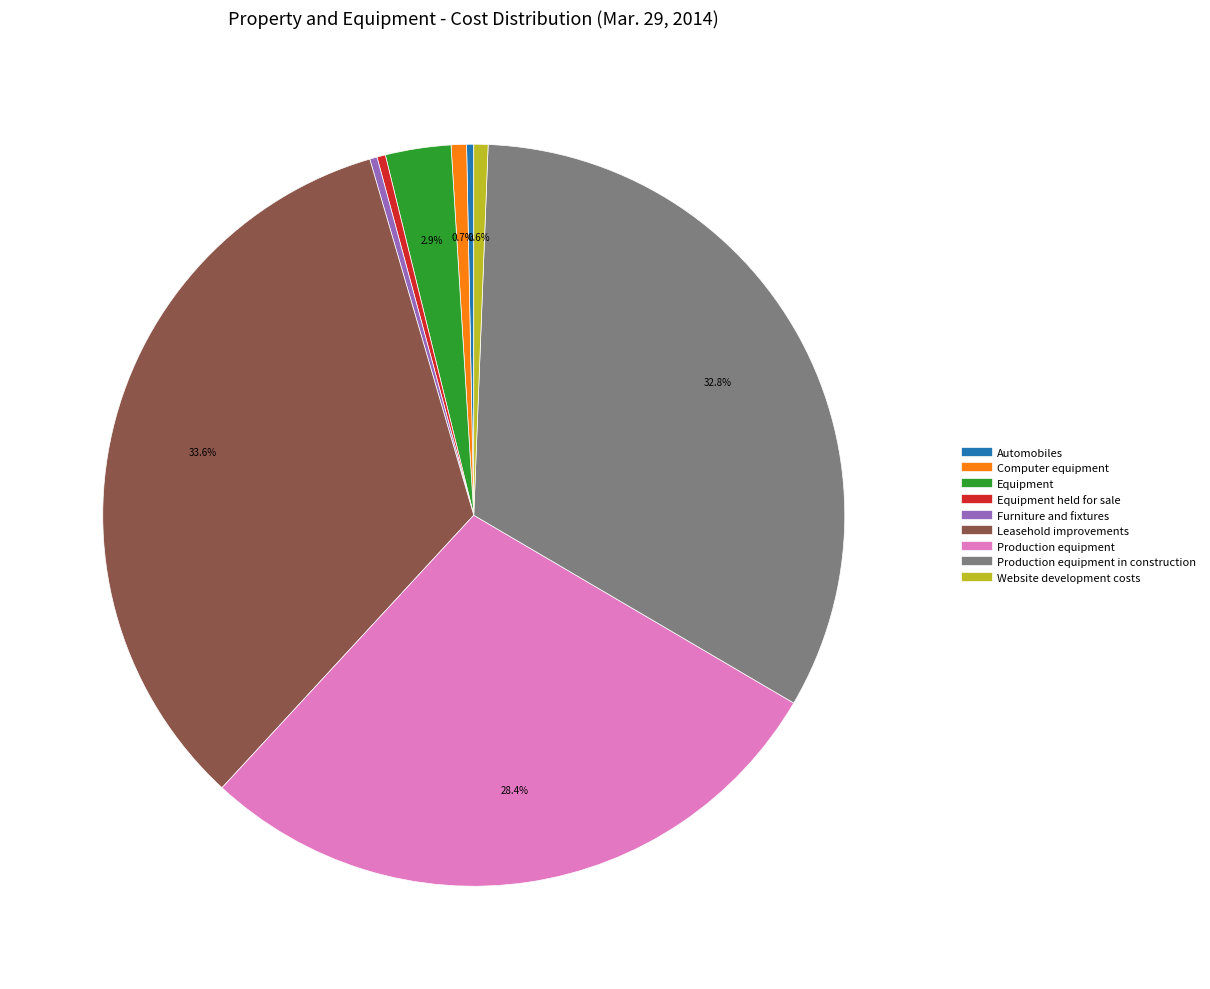

Is there any slice that represents more than half of the pie?

No